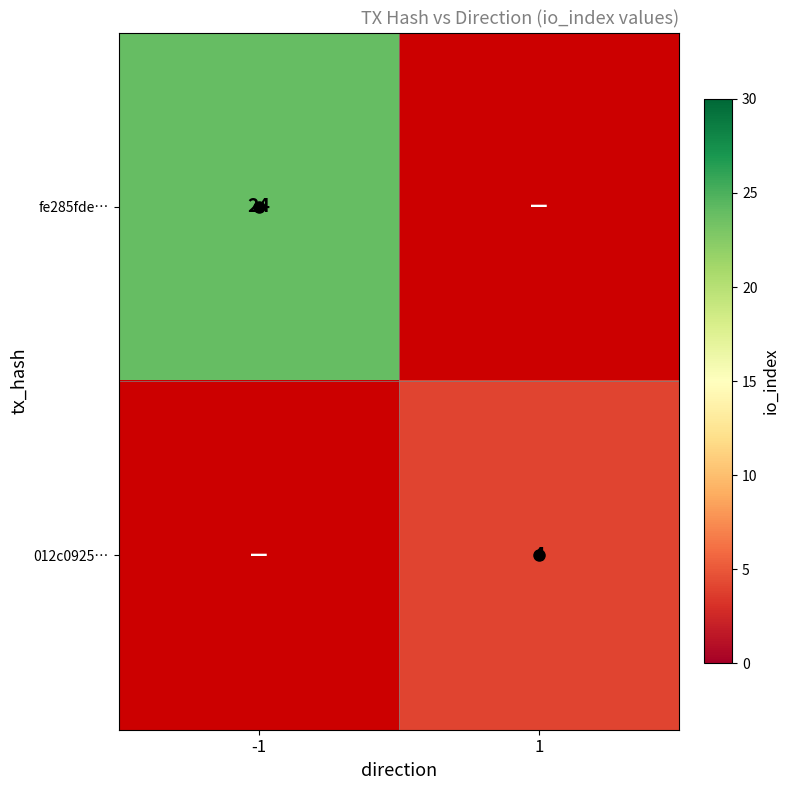

List the labels in order of 012c0925… value, largest first.

-1, 1